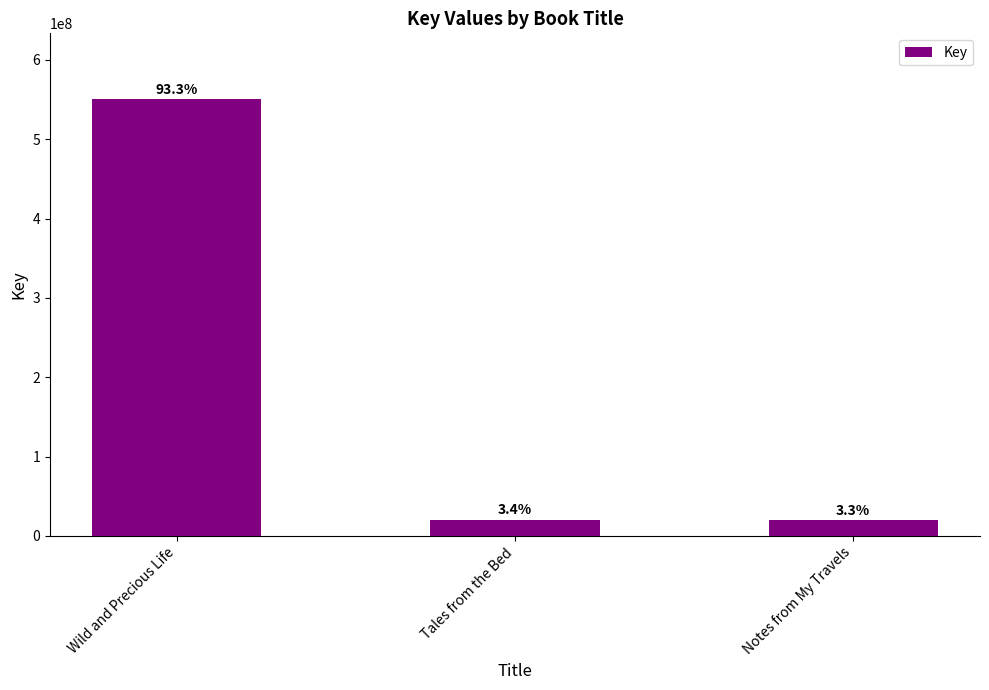

List the labels in order of value, largest first.

Wild and Precious Life, Tales from the Bed, Notes from My Travels